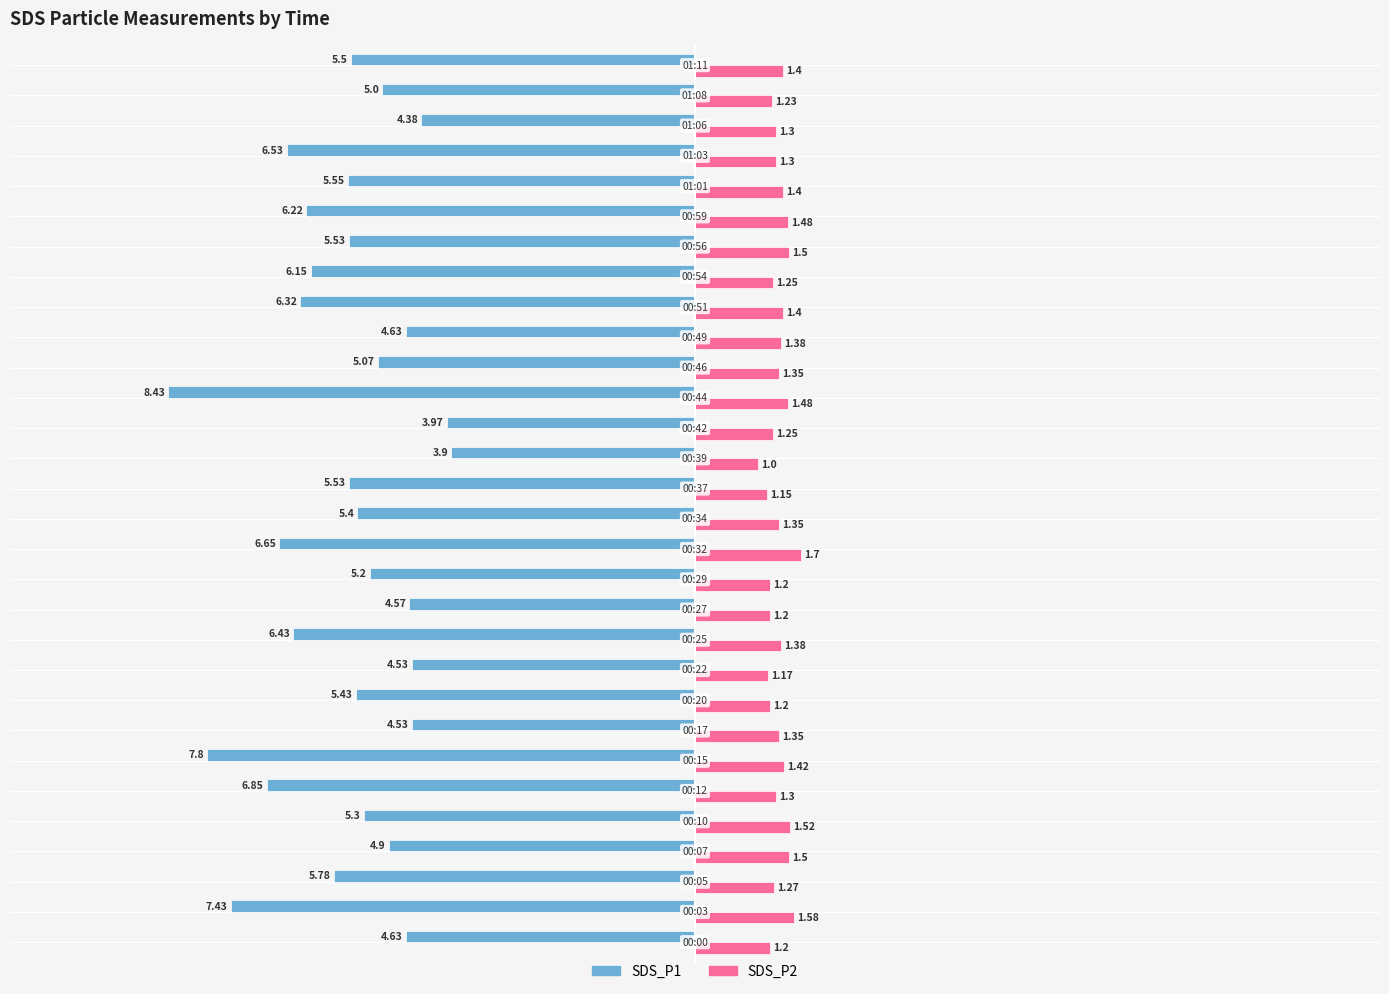

Rank the series by their maximum value, from lowest to highest.

SDS_P1, SDS_P2